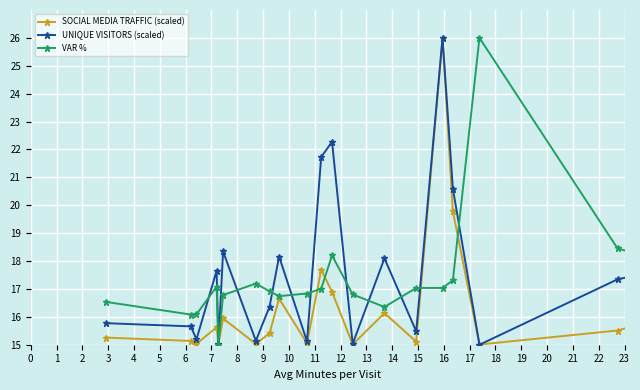

What is the smallest value displayed?

15.0